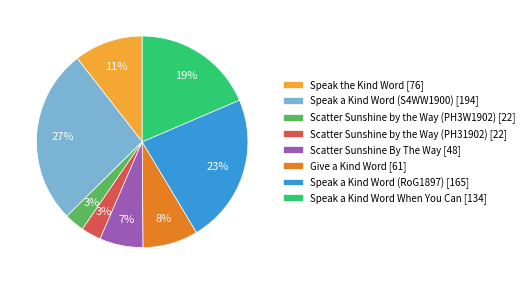

To the nearest percent, what is the difference between the largest and smallest slice percentages?

24%